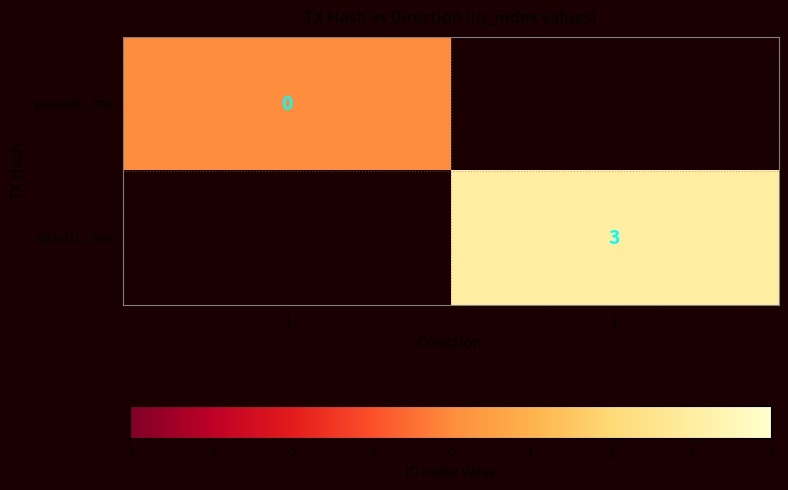

The value of 691cf1c...6c6 at 1 is 3. True or false?

True